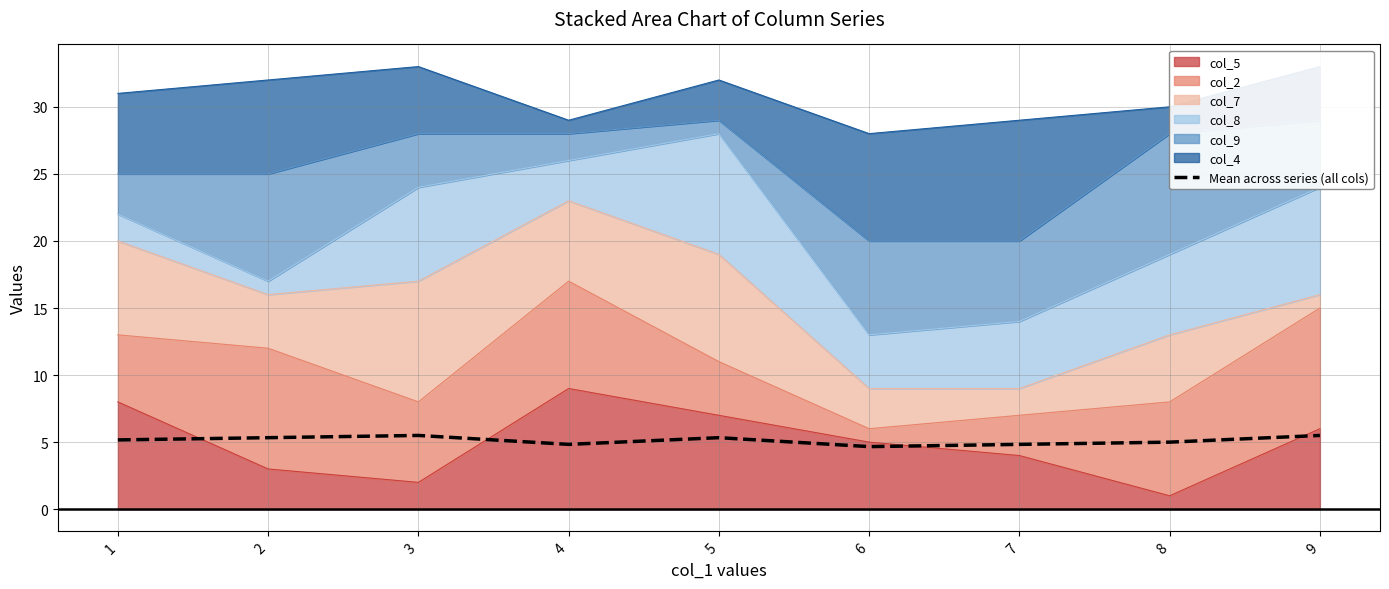

At which category does the chart reach its minimum across all series?

6